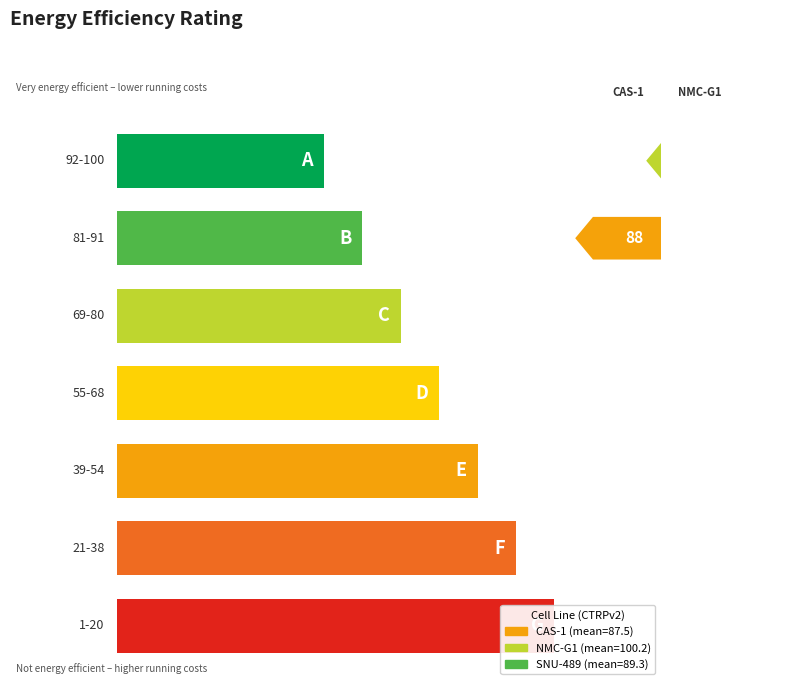

Between 6 and 11, which is larger?

11